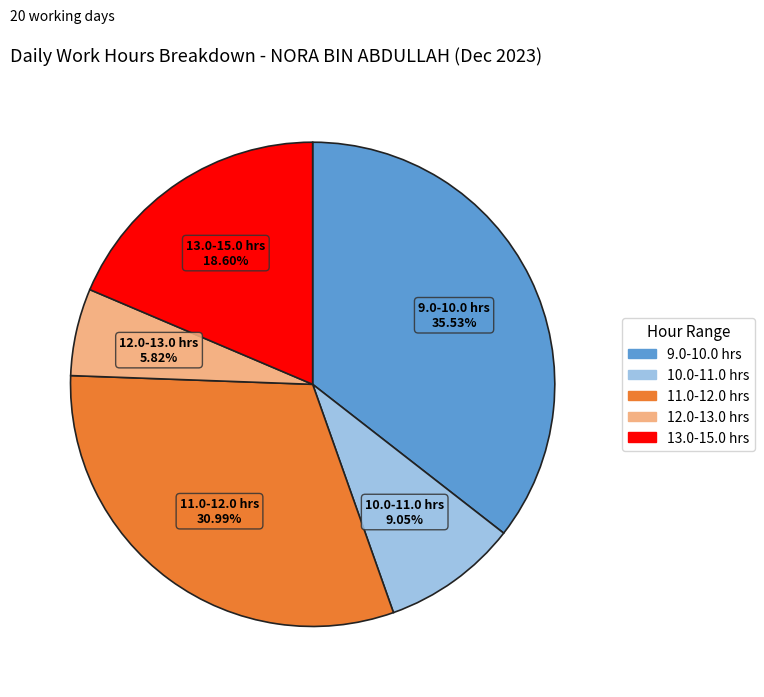

Rank the categories by value from lowest to highest.

12.0-13.0 hrs, 10.0-11.0 hrs, 13.0-15.0 hrs, 11.0-12.0 hrs, 9.0-10.0 hrs